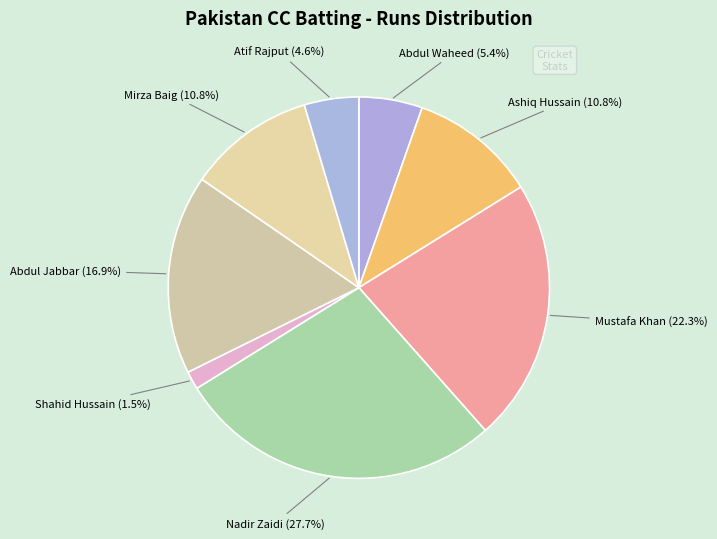

Count the number of slices in the pie.

8